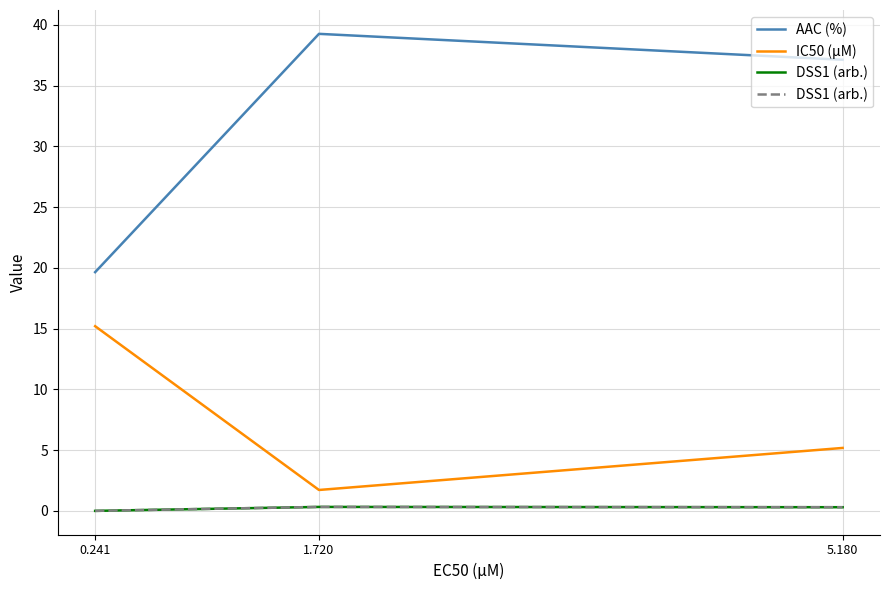

What is the total value across all series at 5.180?

42.6